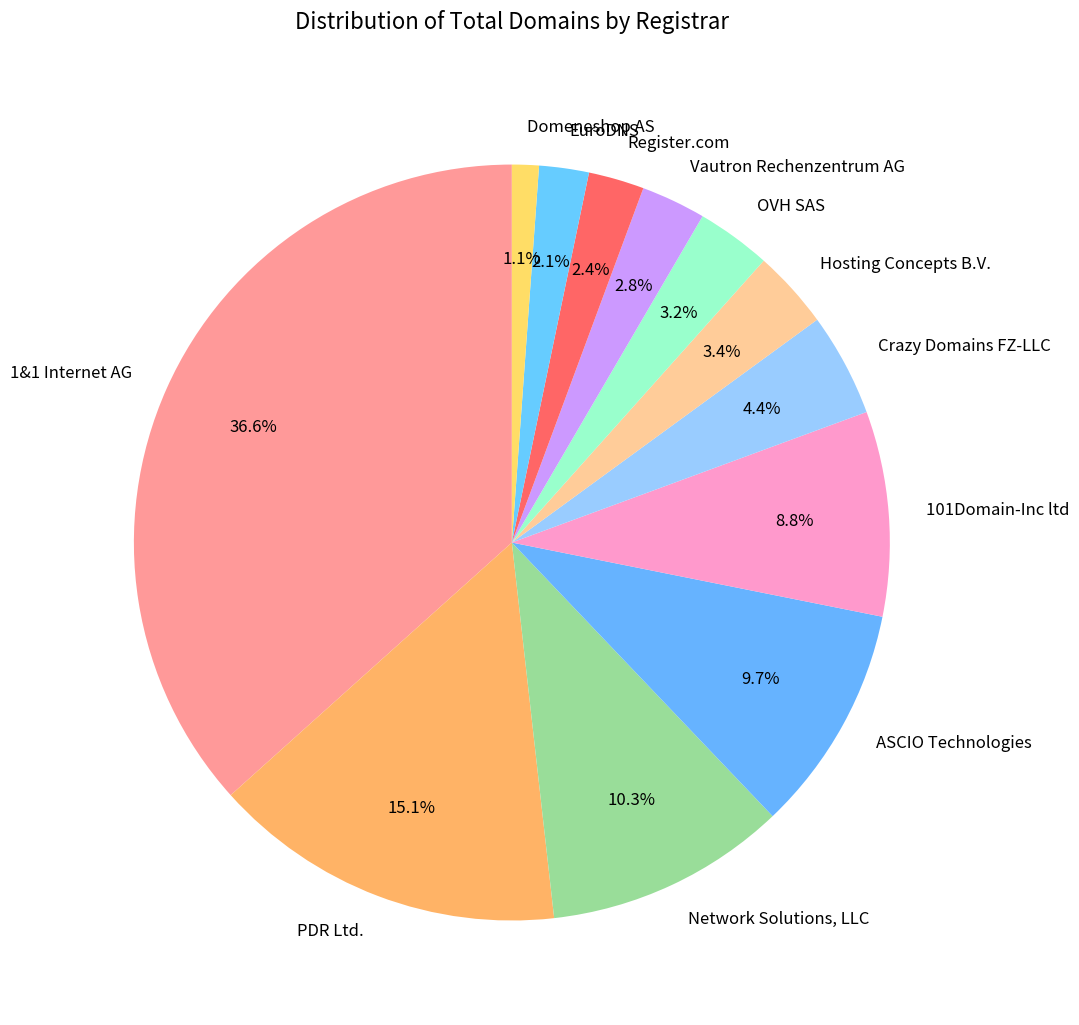

To the nearest percent, what percentage of the pie is Vautron Rechenzentrum AG?

3%